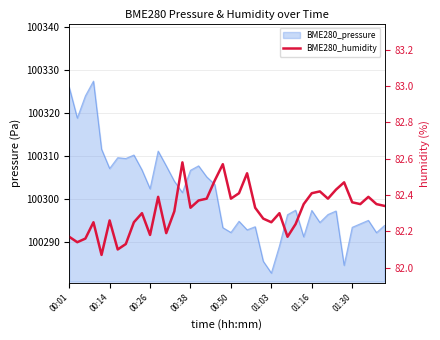

What is the sum of all values?

3292.7